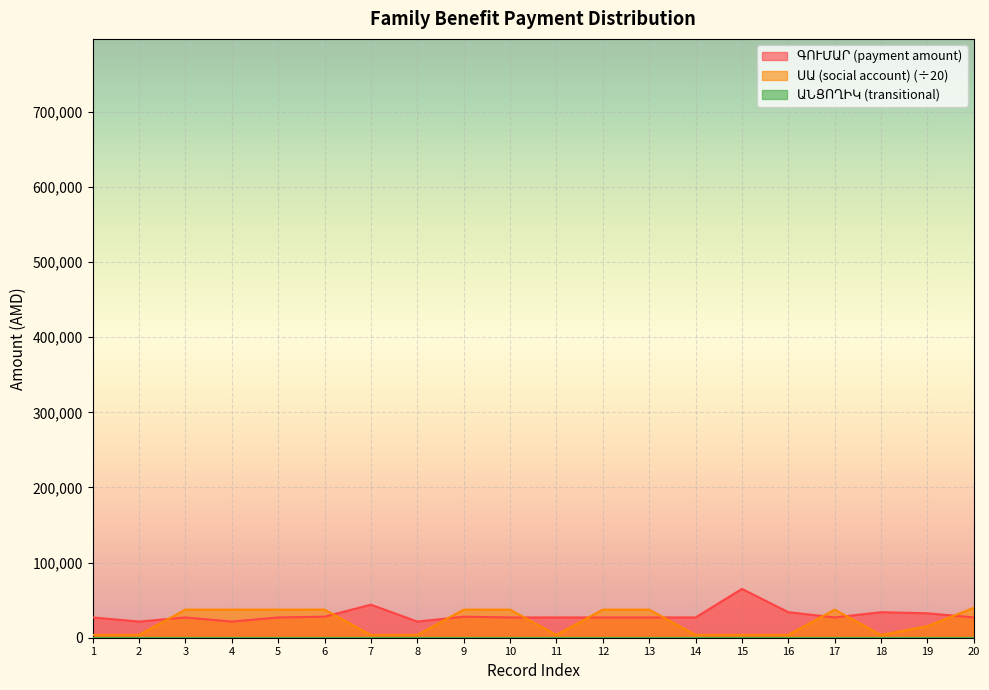

Reading right to left, transcribe all the data shown in this chart.

ԳՈՒՄԱՐ (payment amount): 27000.0	32500.0	34000.0	27000.0	34000.0	65000.0	27000.0	27000.0	27000.0	27000.0	27000.0	28000.0	21500.0	44000.0	28000.0	27000.0	21500.0	27000.0	21500.0	27000.0
ՍԱ (social account): 39856.4	15392.6	3680.3	37386.0	3742.2	3740.8	3742.1	37400.6	37402.8	3733.6	37391.8	37413.0	3740.5	3733.9	37404.9	37392.8	37404.9	37401.9	3733.8	3741.1